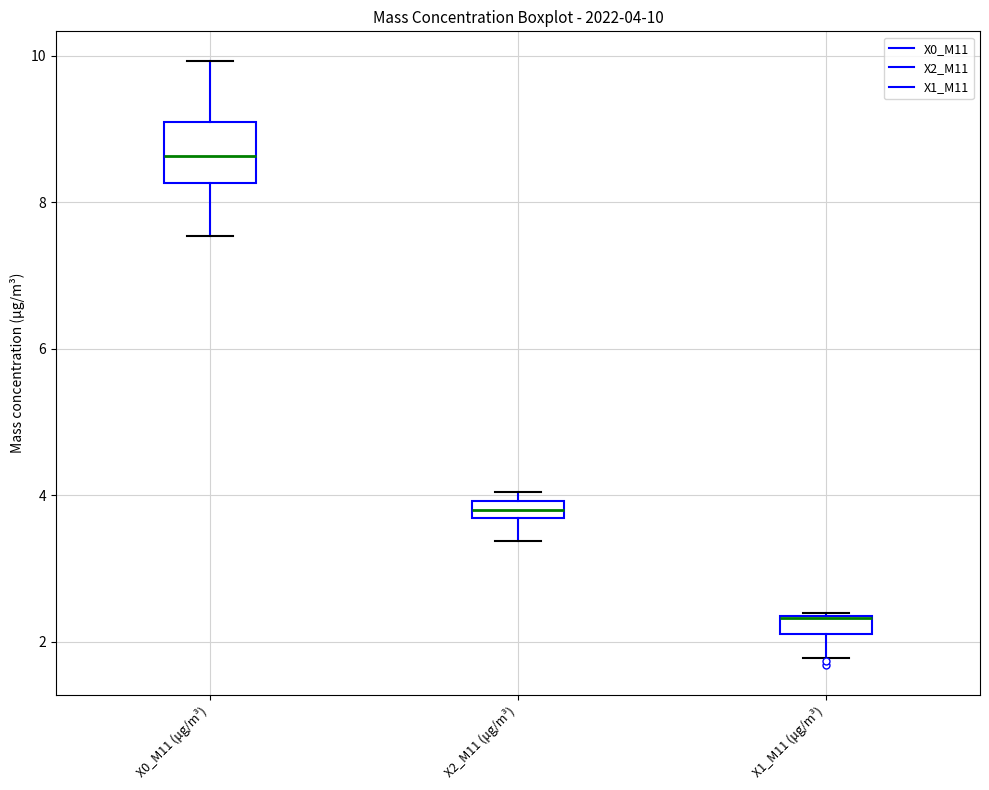

Comparing the boxes themselves (not the whiskers), which one is the tallest?

X0_M11 (μg/m³)